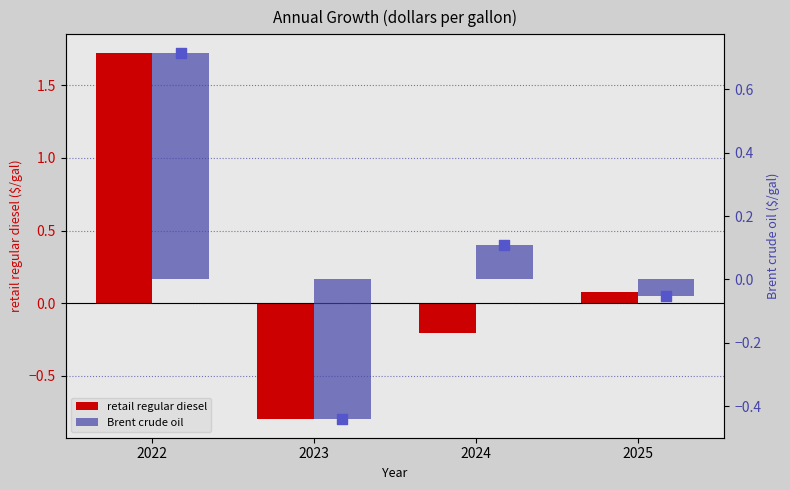

Which series reaches the maximum Y coordinate?

retail regular diesel